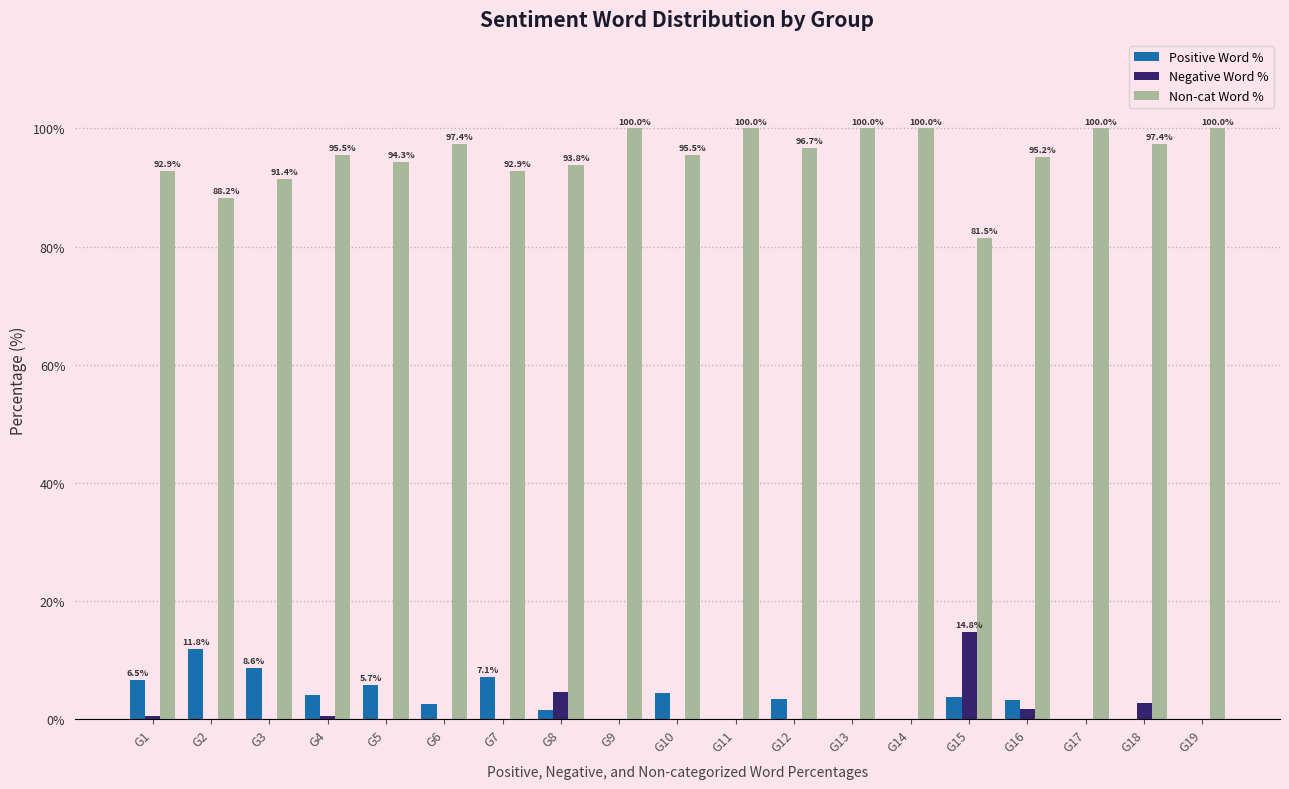

What is the greatest value displayed?

100.0